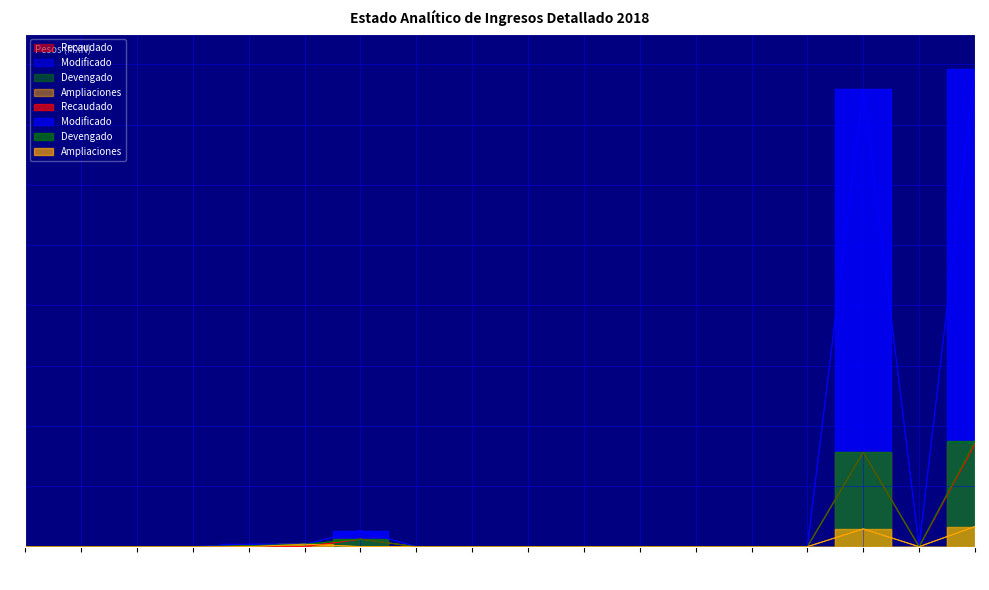

In Modificado, how many points are lower than both neighbors (excluding endpoints)?

1